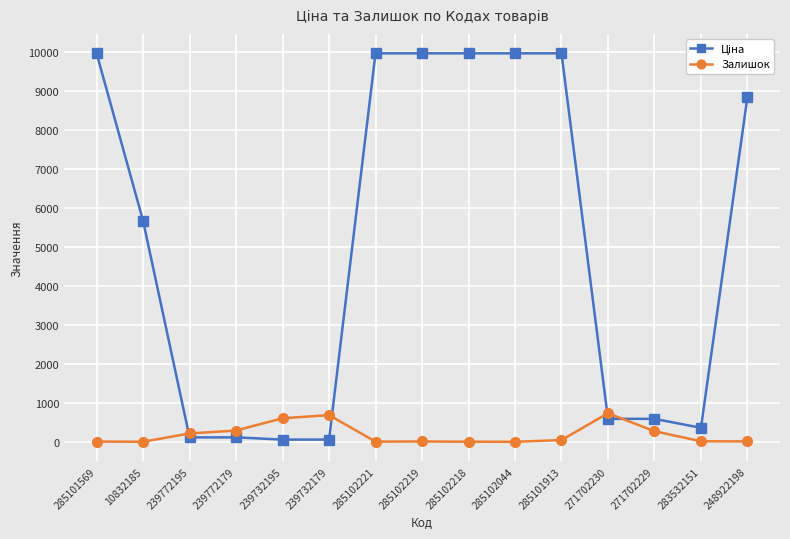

What position from the right is 271702230?

4